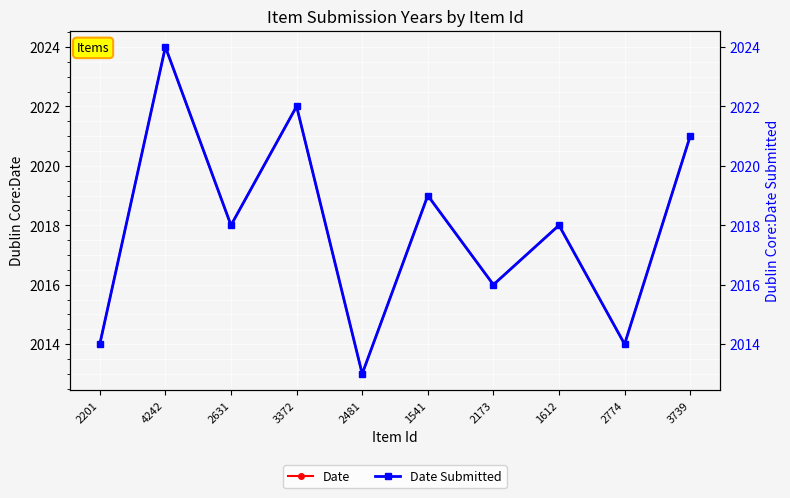

Which series has the largest range (max minus min)?

Date